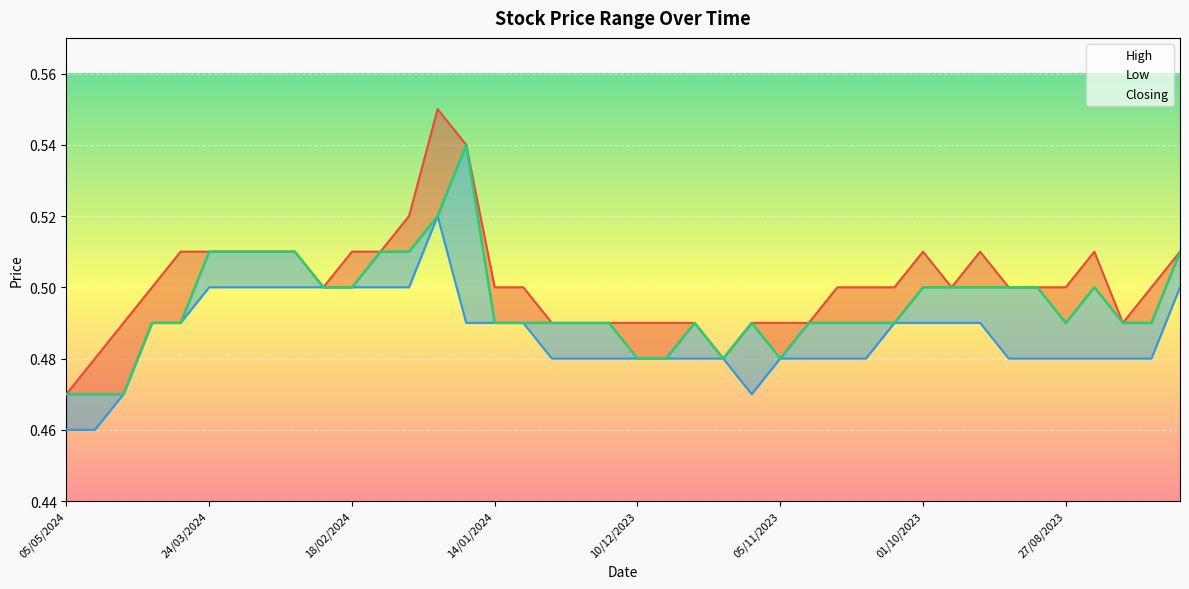

How many High values are between 0 and 1?

40